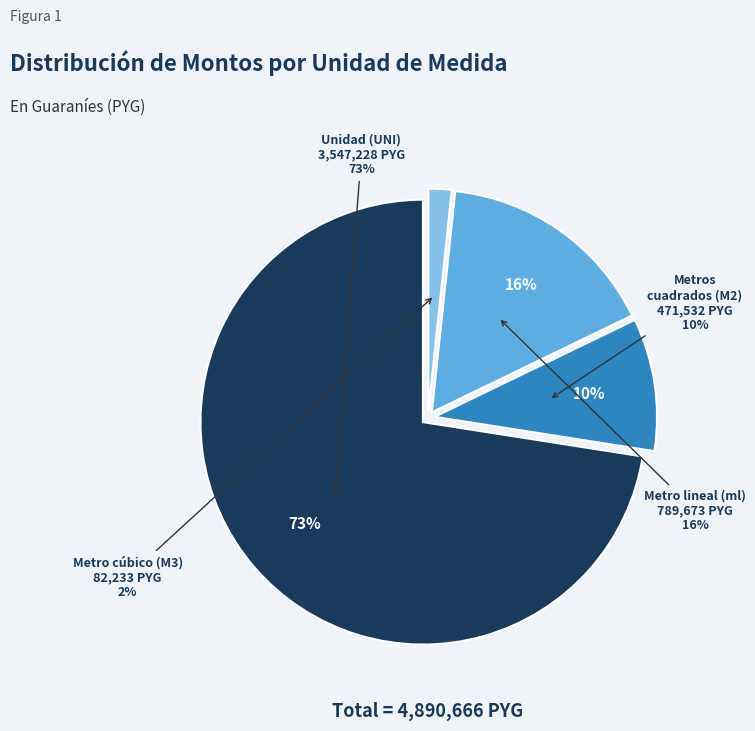

Is Mantenimiento (ml-34) the majority of the pie?

No